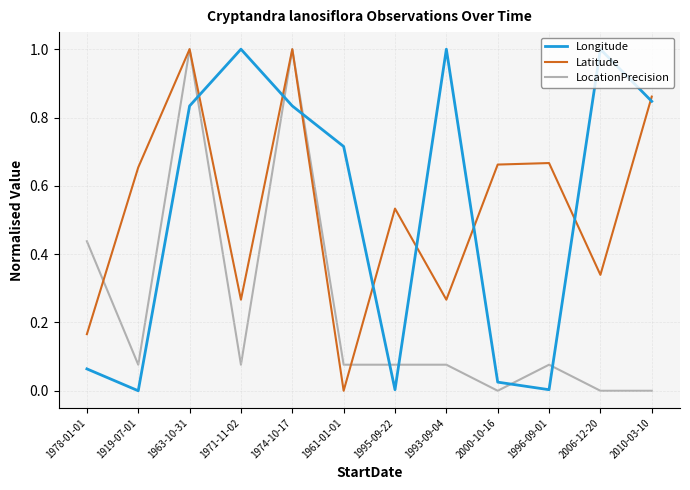

The value of Latitude at 1961-01-01 is -0.3. True or false?

False